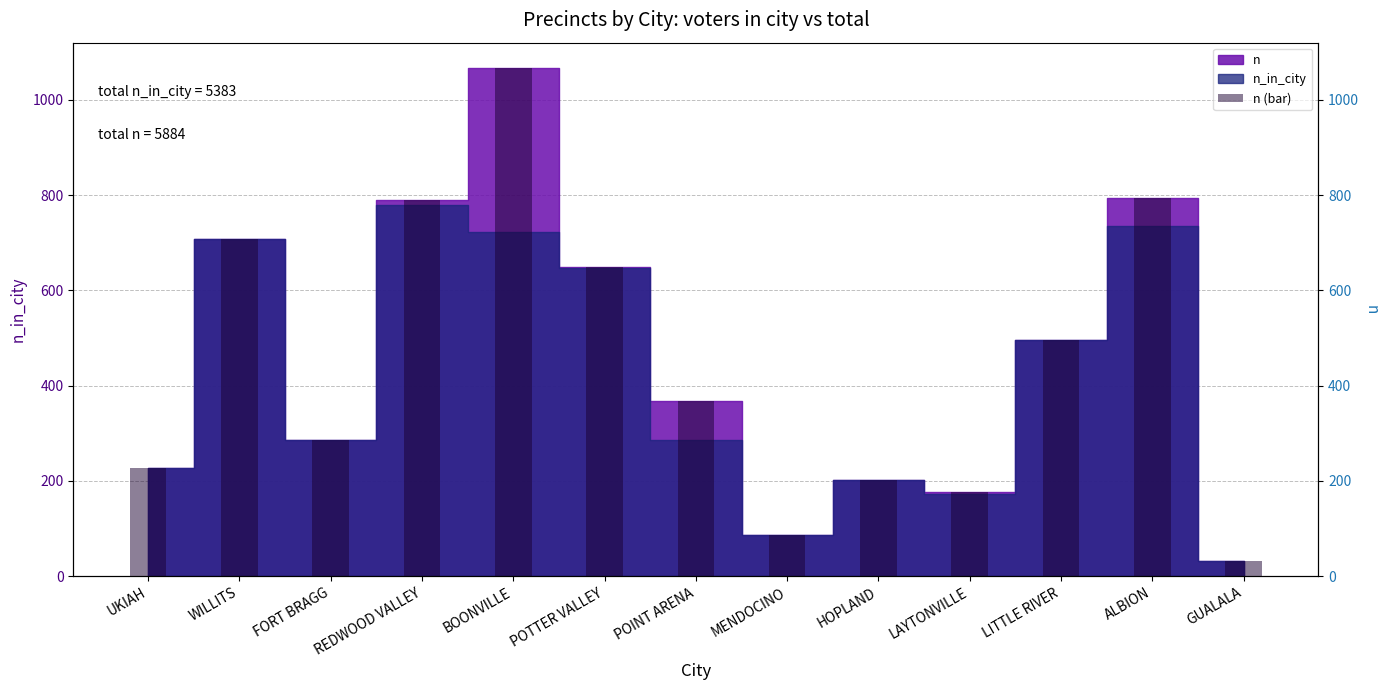

Approximately how many times larger is the value at POINT ARENA compared to WILLITS?

0.5